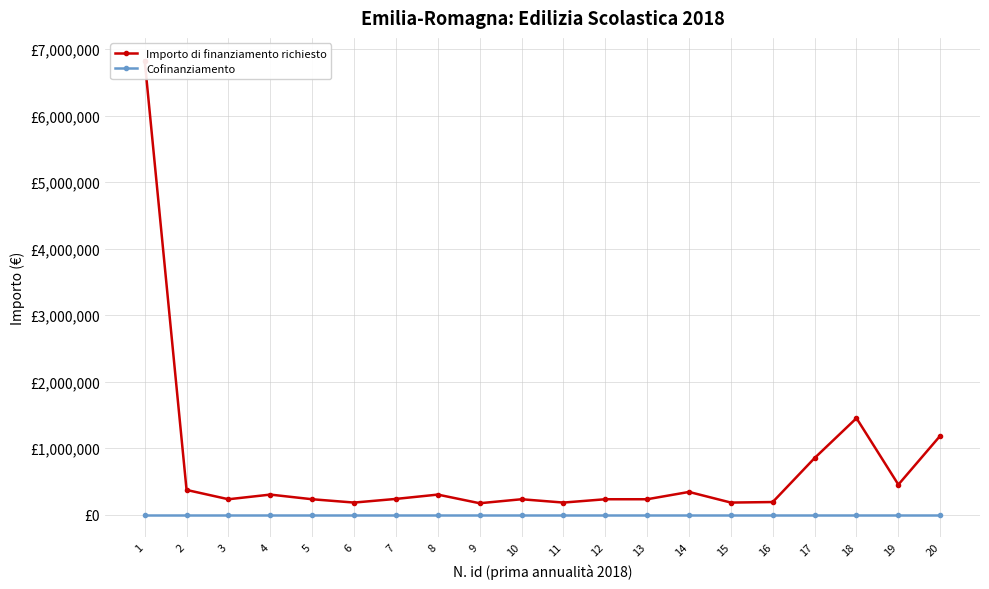

True or false: Cofinanziamento has a value of 0 at 4.

True